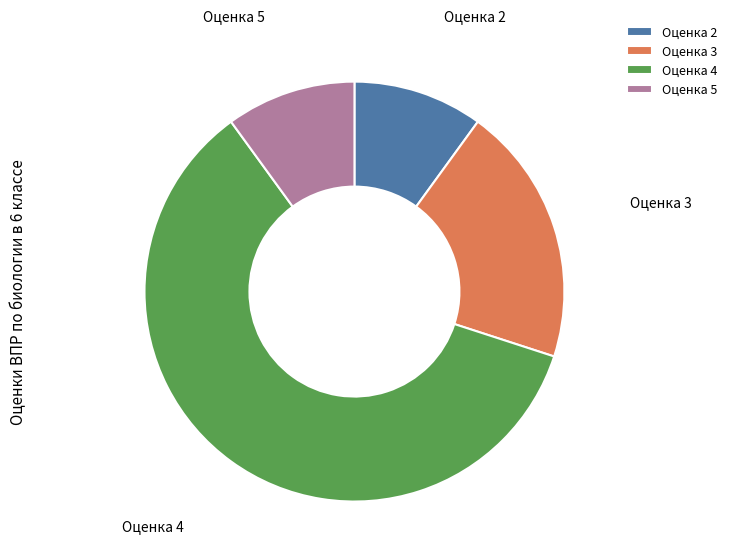

Between Оценка 2 and Оценка 3, which is larger?

Оценка 3